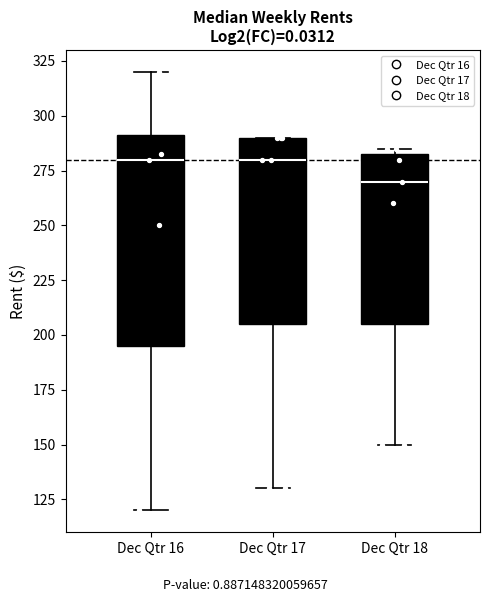

Where is the upper edge of the box for Dec Qtr 18 on the y-axis? The values are not printed on the chart, so give them approximately, as read against the axis.

285